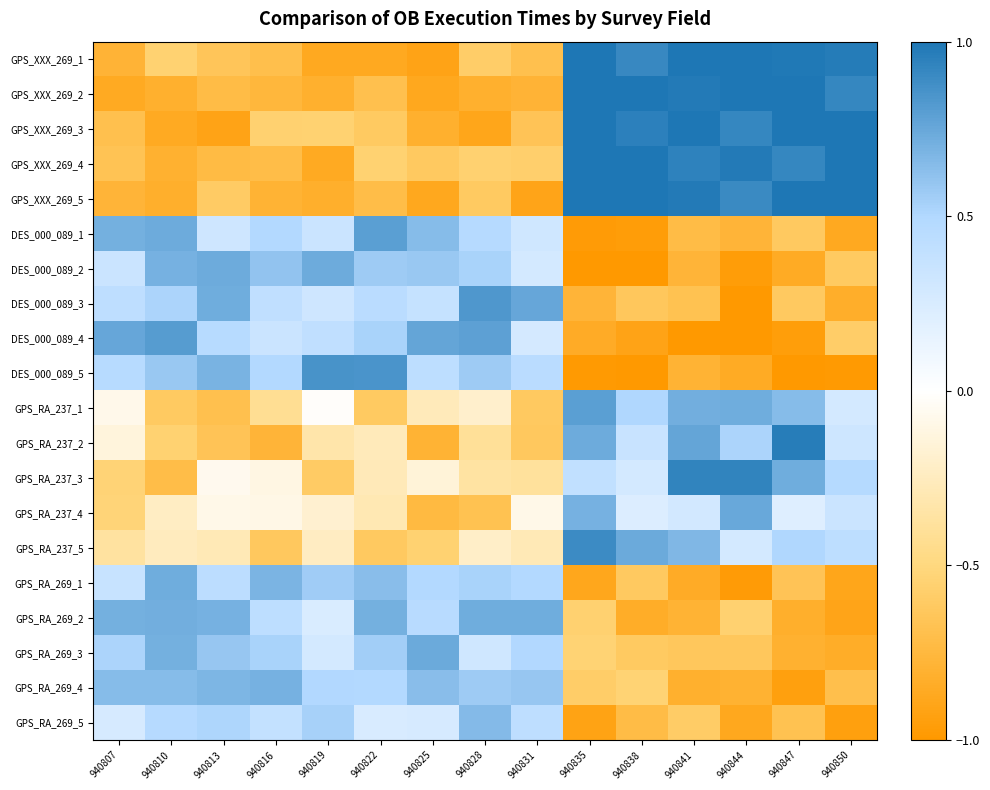

At 940813, list the series in order from smallest to largest.

GPS_XXX_269_3, GPS_XXX_269_4, GPS_XXX_269_2, GPS_RA_237_1, GPS_RA_237_2, GPS_XXX_269_1, GPS_XXX_269_5, GPS_RA_237_5, GPS_RA_237_4, GPS_RA_237_3, DES_000_089_1, GPS_RA_269_1, DES_000_089_4, GPS_RA_269_5, GPS_RA_269_3, GPS_RA_269_4, DES_000_089_5, GPS_RA_269_2, DES_000_089_3, DES_000_089_2